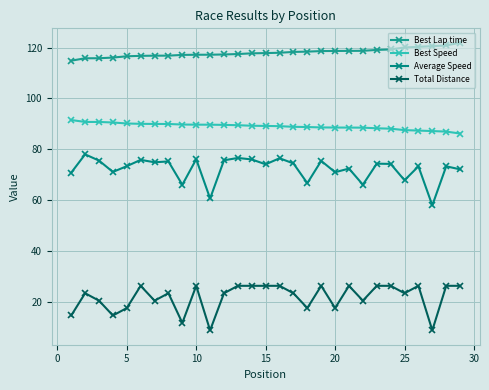

Count the number of categories in the chart.

29